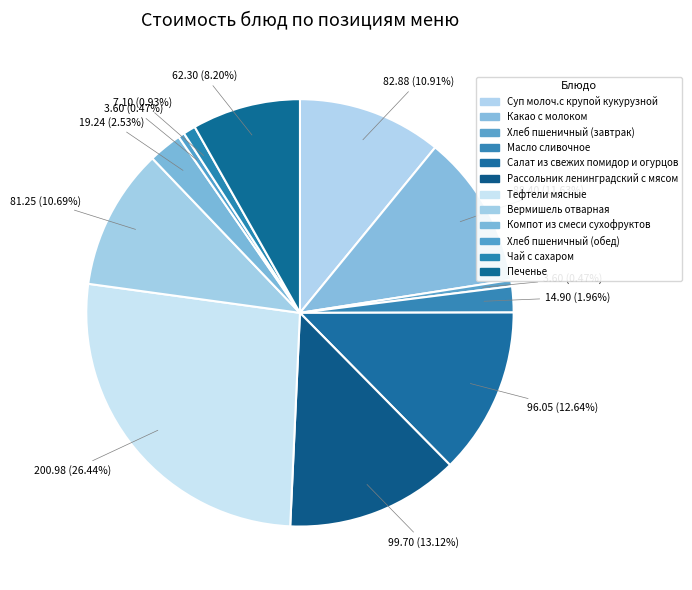

How many slices are in this pie chart?

12